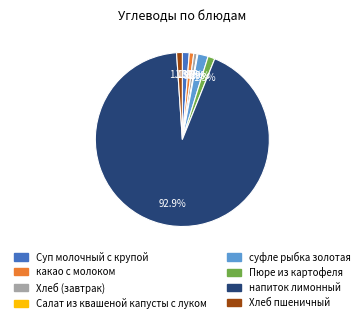

Which category has the biggest portion of the pie?

напиток лимонный